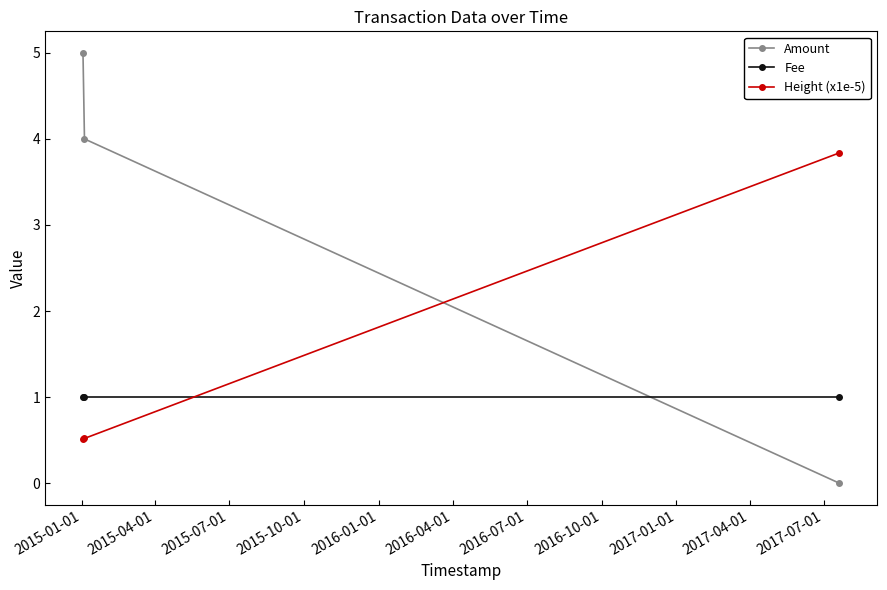

List the series in order of their peak value, highest first.

Amount, Height (x1e-5), Fee